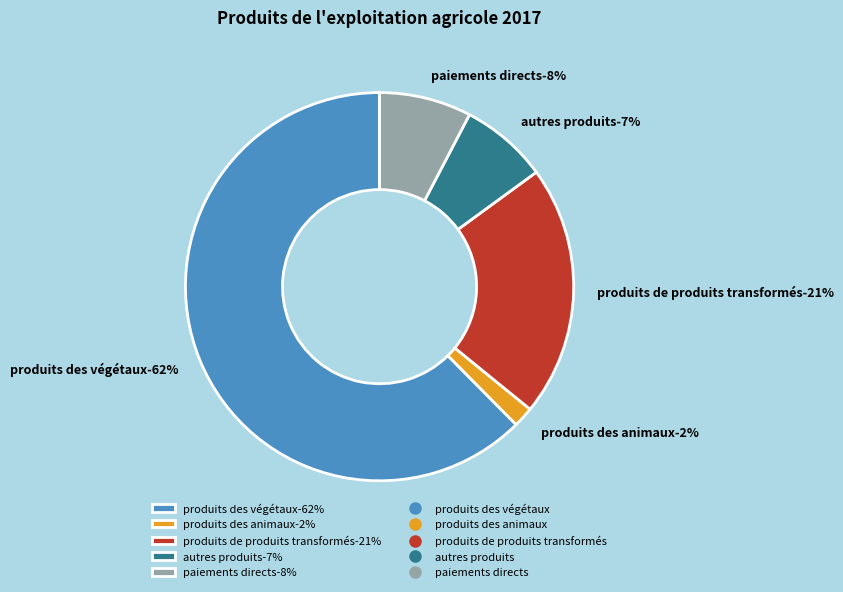

What percentage do produits des animaux and produits des végétaux together represent?

64.1%